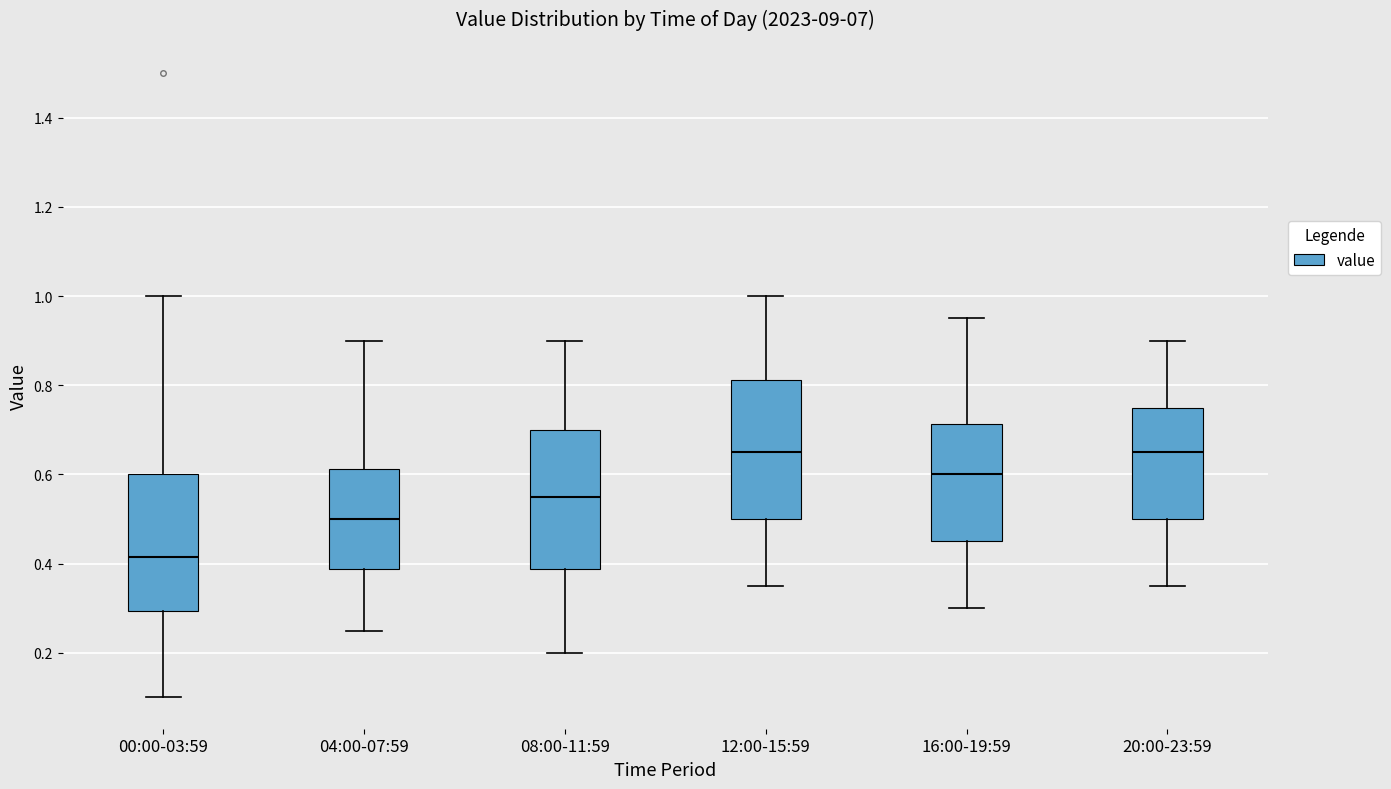

Reading left to right, transcribe this box plot: for each box, give where its median line is, the range the box spans, and where its two whiskers end, as read against the y-axis. The values are not printed on the chart, so give them approximately, as read against the axis.

00:00-03:59: median 0.42, box 0.30 to 0.60, whiskers 0.10 to 1.00
04:00-07:59: median 0.50, box 0.38 to 0.62, whiskers 0.26 to 0.90
08:00-11:59: median 0.56, box 0.38 to 0.70, whiskers 0.20 to 0.90
12:00-15:59: median 0.66, box 0.50 to 0.82, whiskers 0.36 to 1.00
16:00-19:59: median 0.60, box 0.46 to 0.72, whiskers 0.30 to 0.96
20:00-23:59: median 0.66, box 0.50 to 0.76, whiskers 0.36 to 0.90